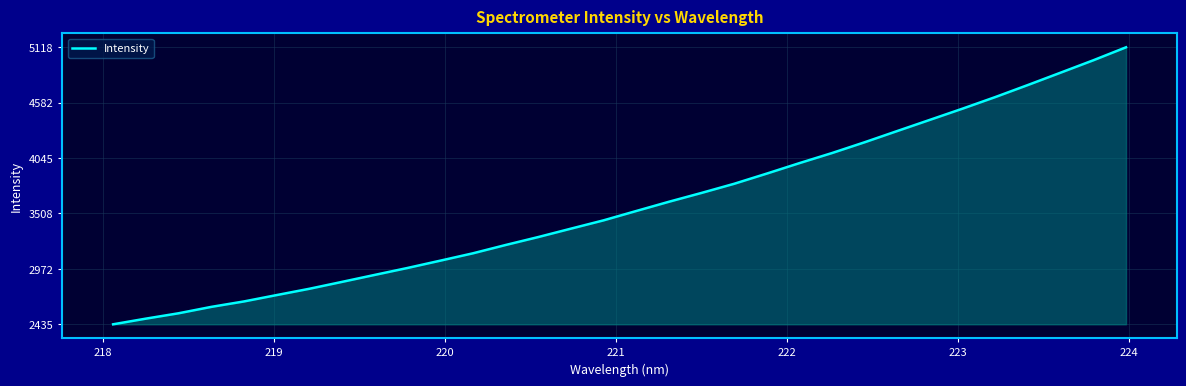

What is the difference between the maximum and minimum values?

2683.6